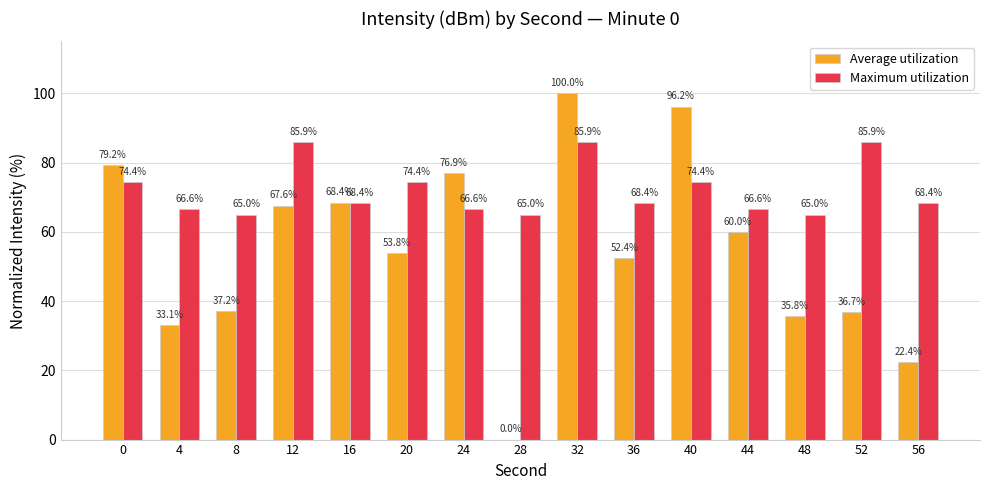

Which series changed the most between 16 and 44?

Average utilization